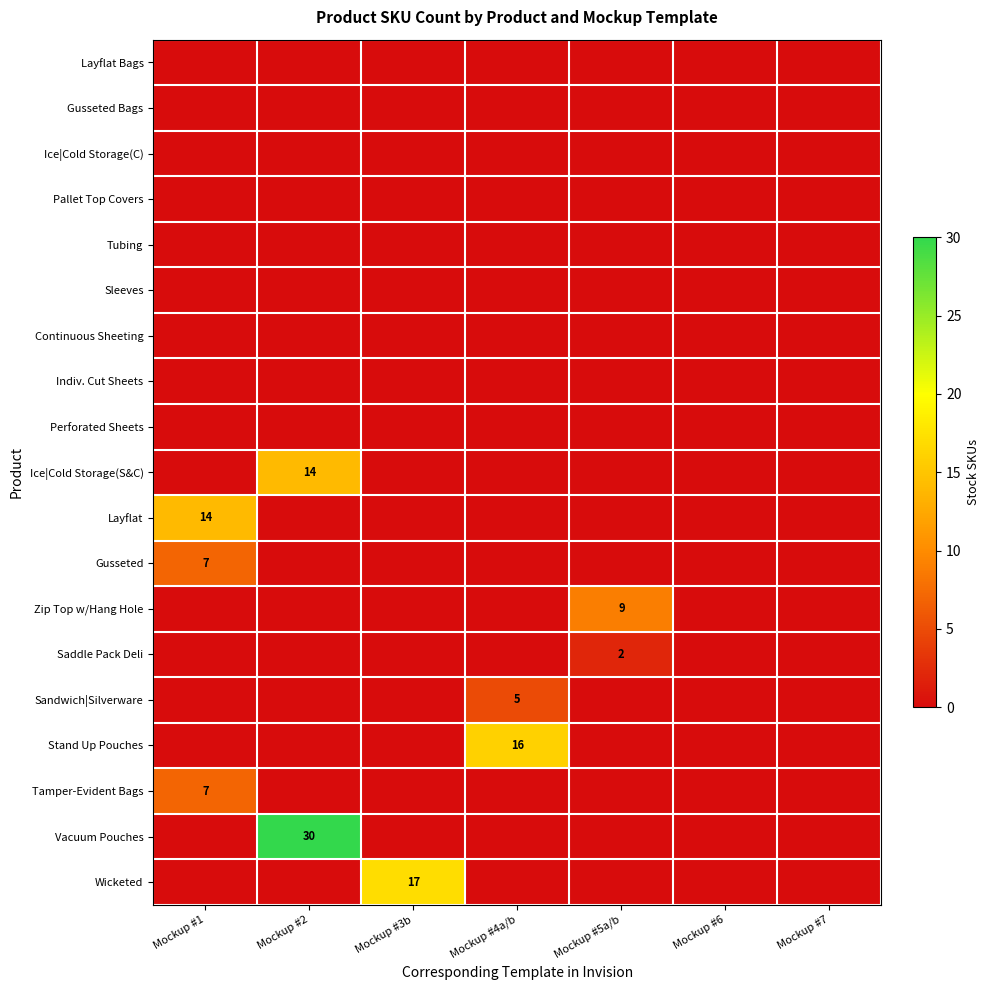

The Vacuum Pouches series shows 30 at Mockup #2. True or false?

True